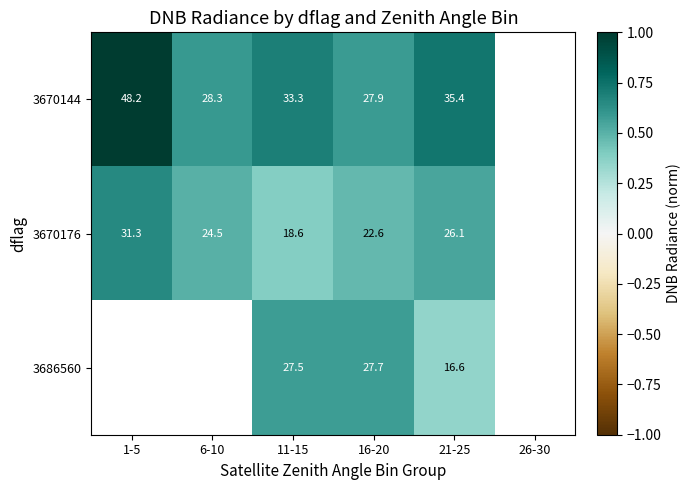

How many categories are shown in the chart?

6